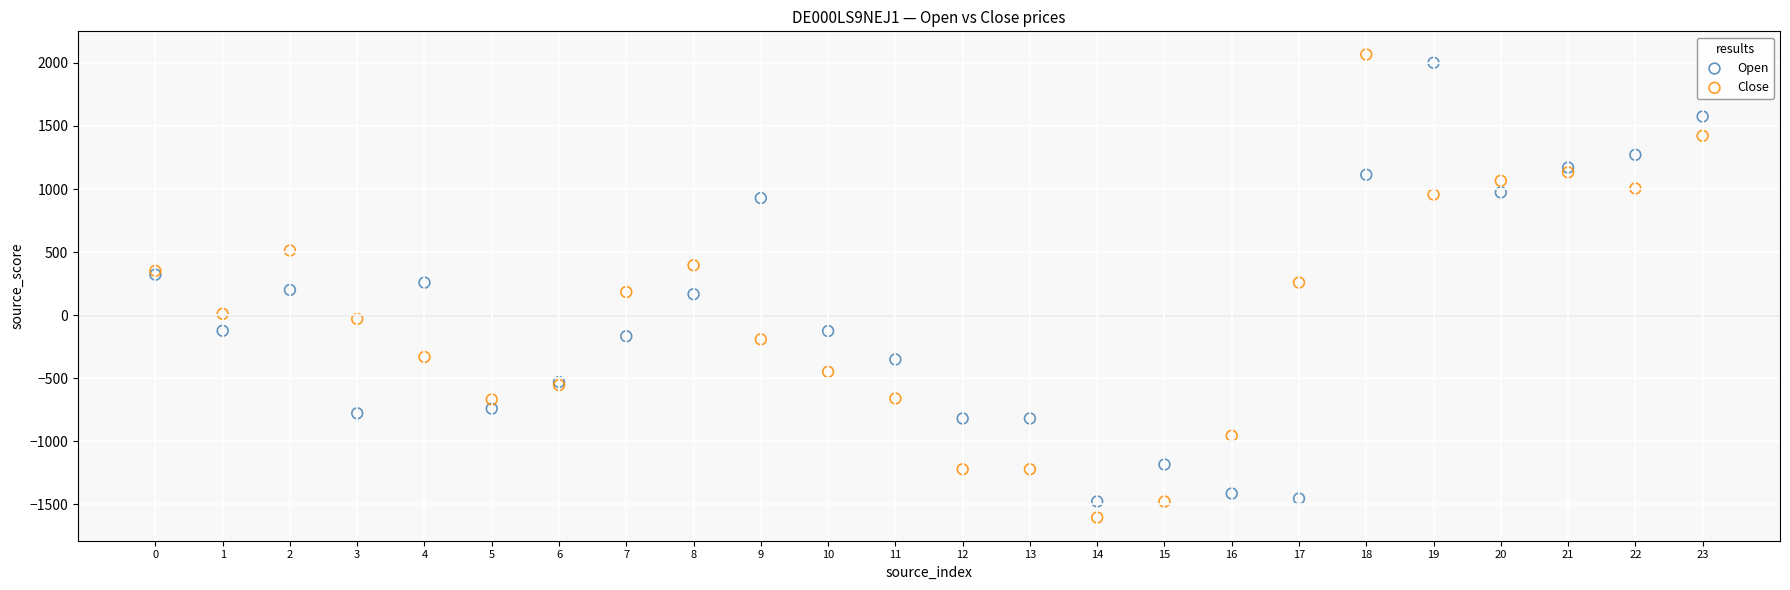

Which series has the widest spread of Y values?

Close